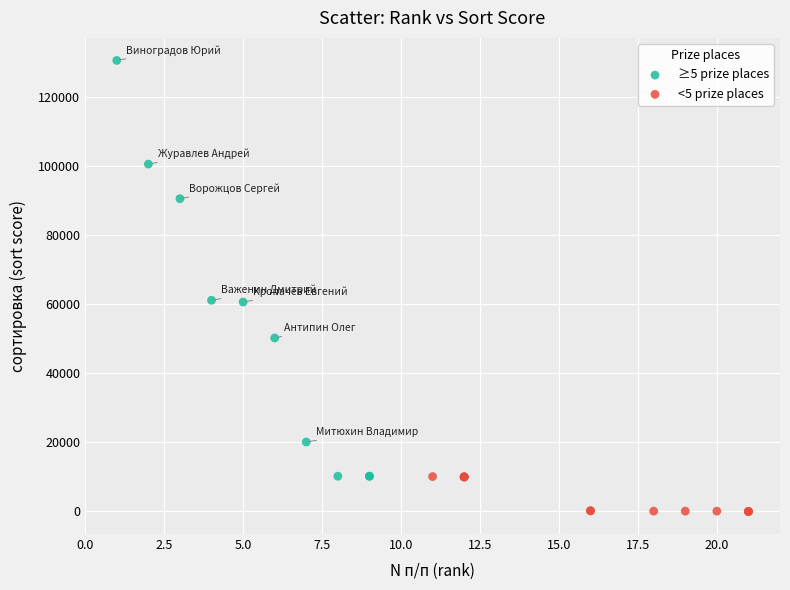

Which series contains the highest Y value?

≥5 prize places